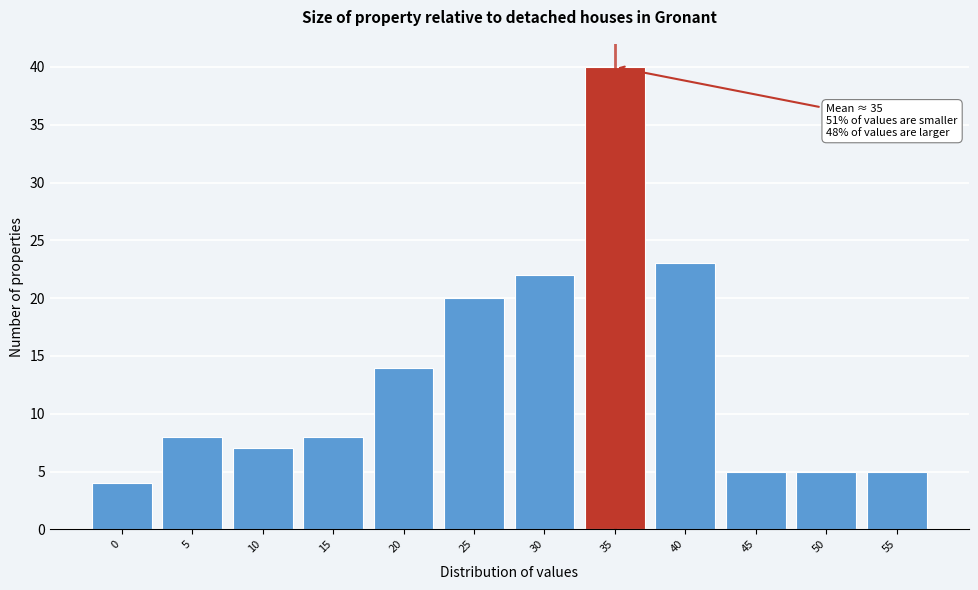

Reading left to right, list all the values displayed in this chart.

4	8	7	8	14	20	22	40	23	5	5	5